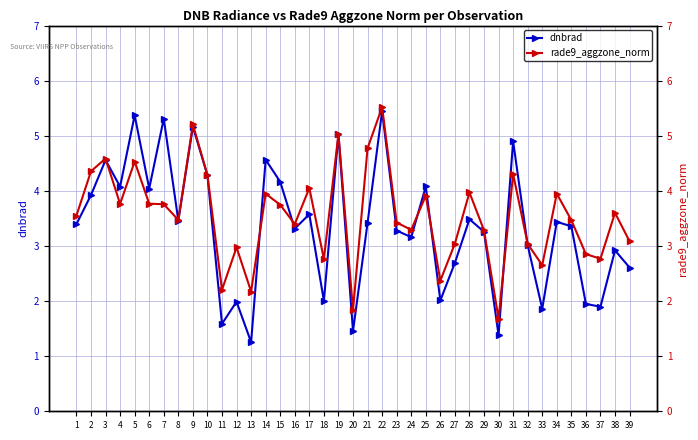

True or false: rade9_aggzone_norm and dnbrad intersect in this chart.

True